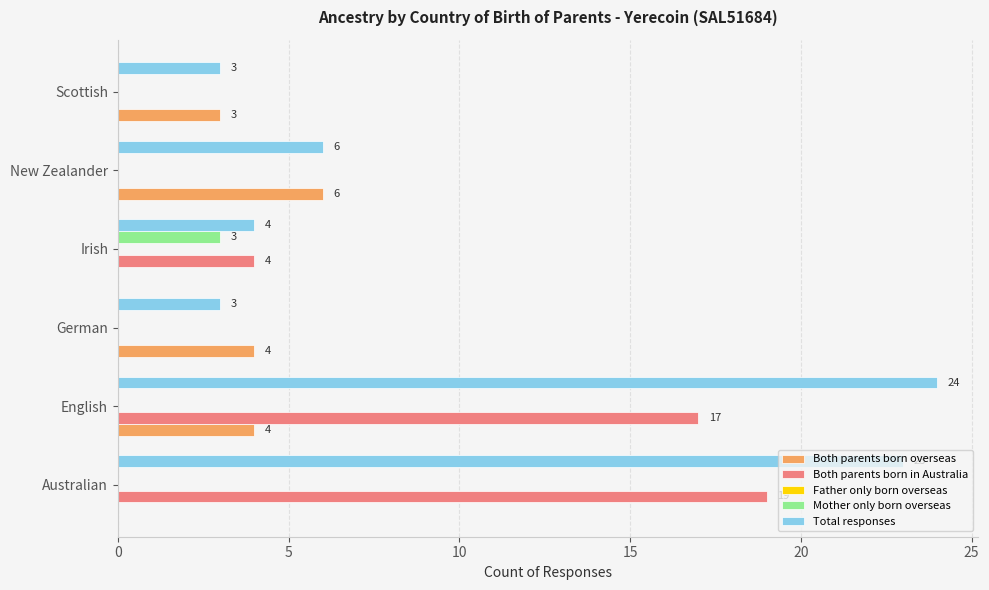

Which series changed the most between German and Scottish?

Both parents born overseas